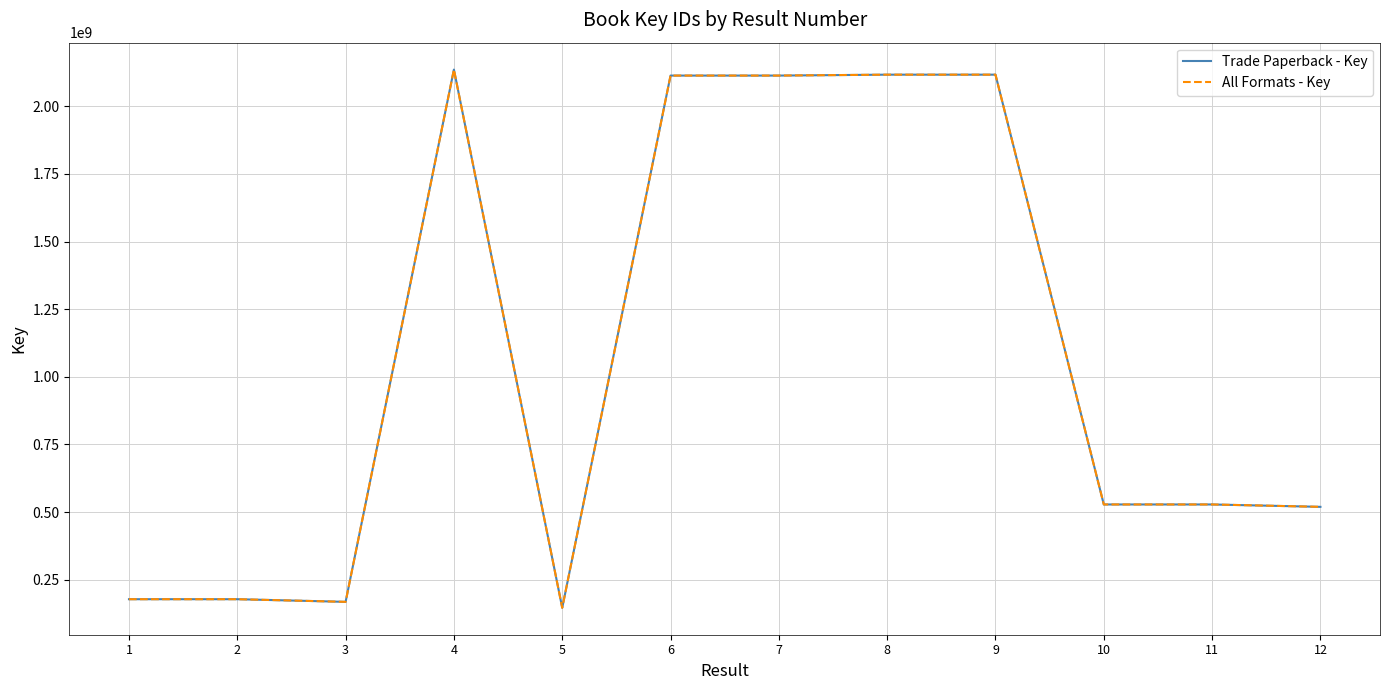

Does the chart display data point markers on the line(s)?

No